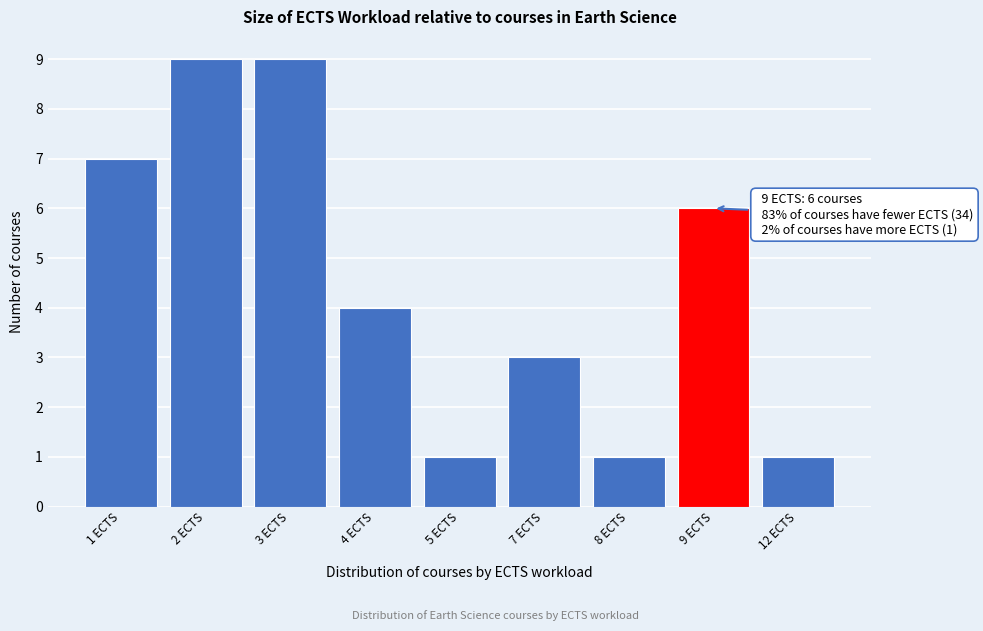

Reading left to right, what are all the values shown in this chart?

7	9	9	4	1	3	1	6	1